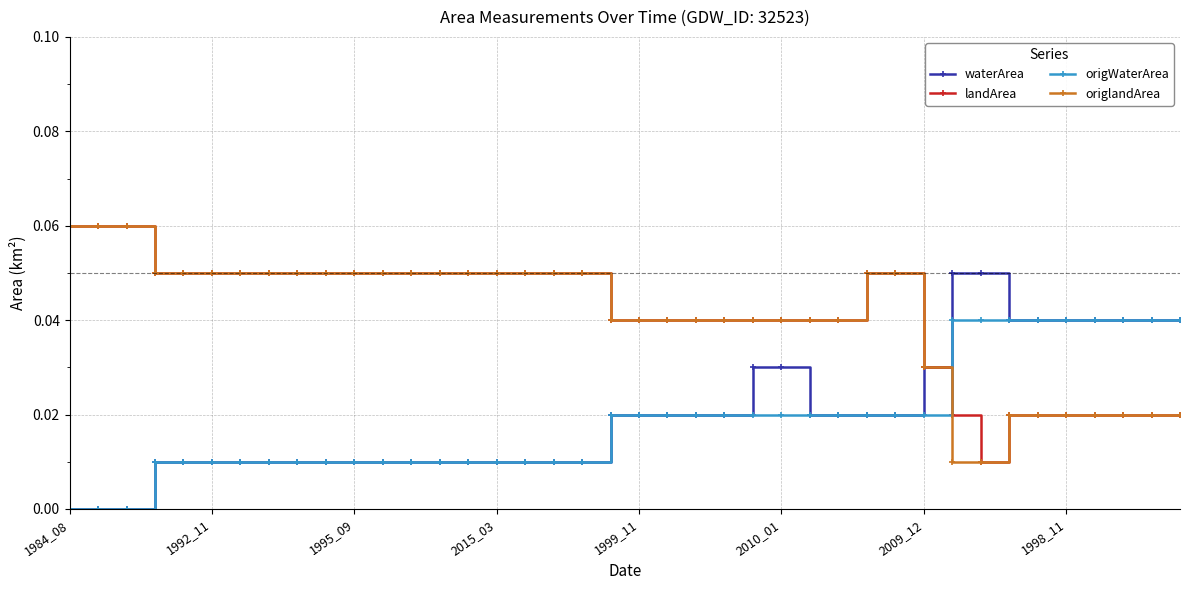

Which series ends up on top after the final intersection of origWaterArea and origlandArea?

origWaterArea